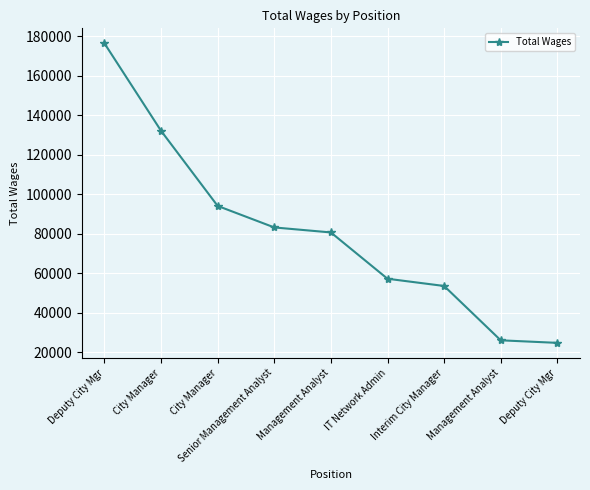

Does the chart have visible grid lines?

Yes